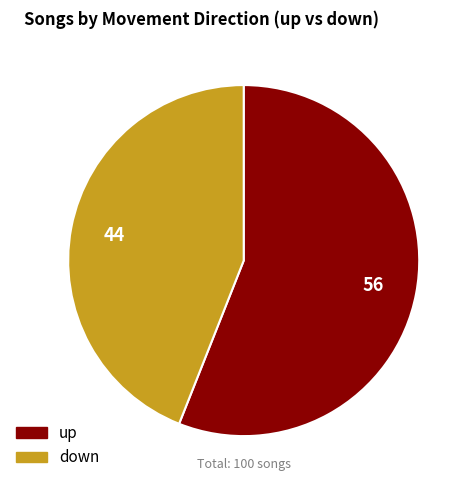

How many segments does this pie chart have?

2